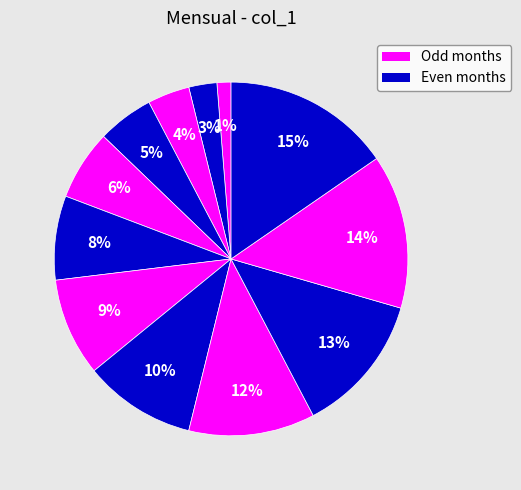

Count the number of slices in the pie.

12